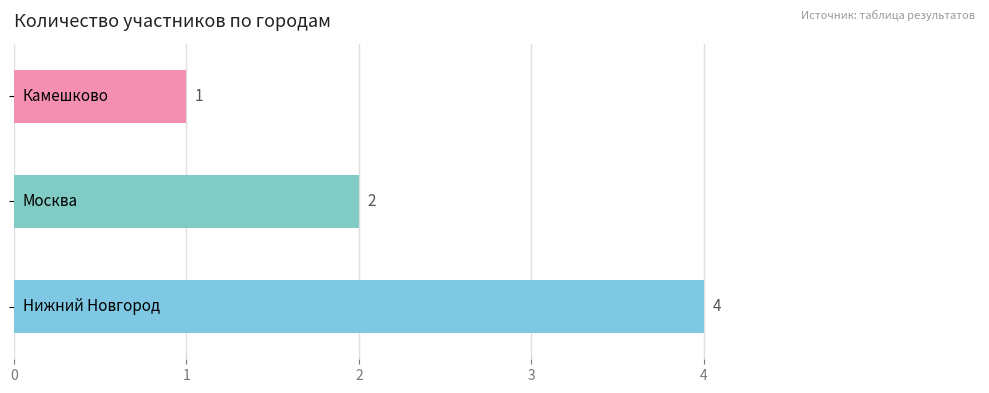

What is the maximum value shown in the chart?

4